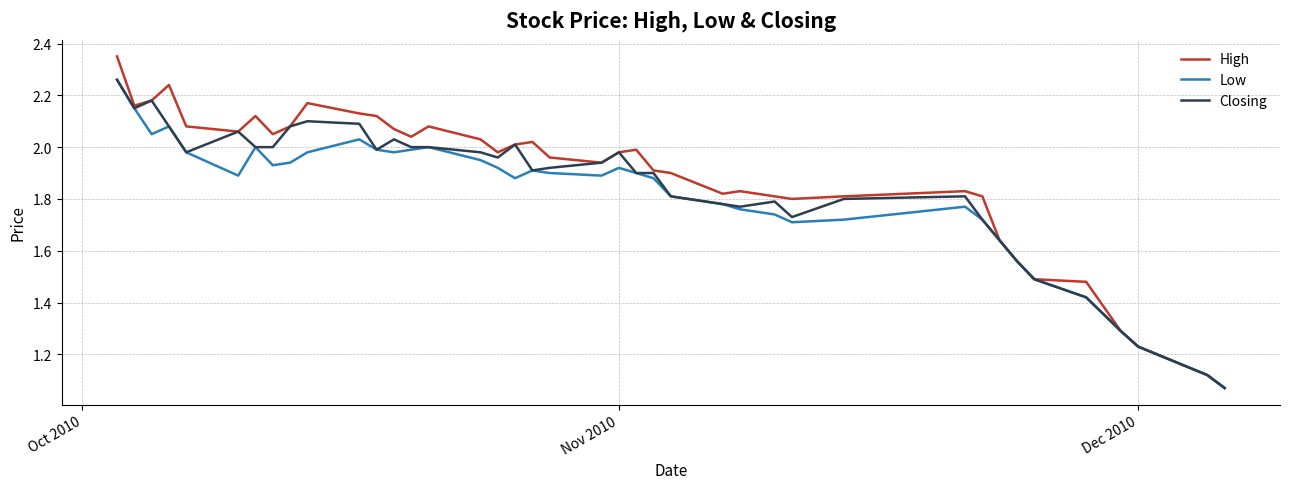

What are all the series names shown in the legend?

High, Low, Closing